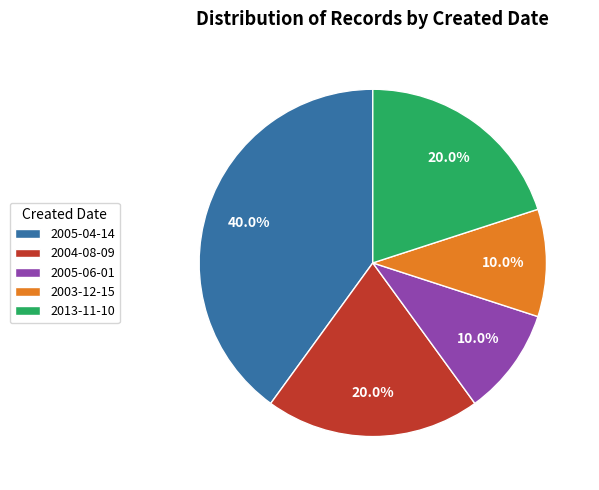

To the nearest percent, what is the combined percentage of 2005-04-14 and 2013-11-10?

60%